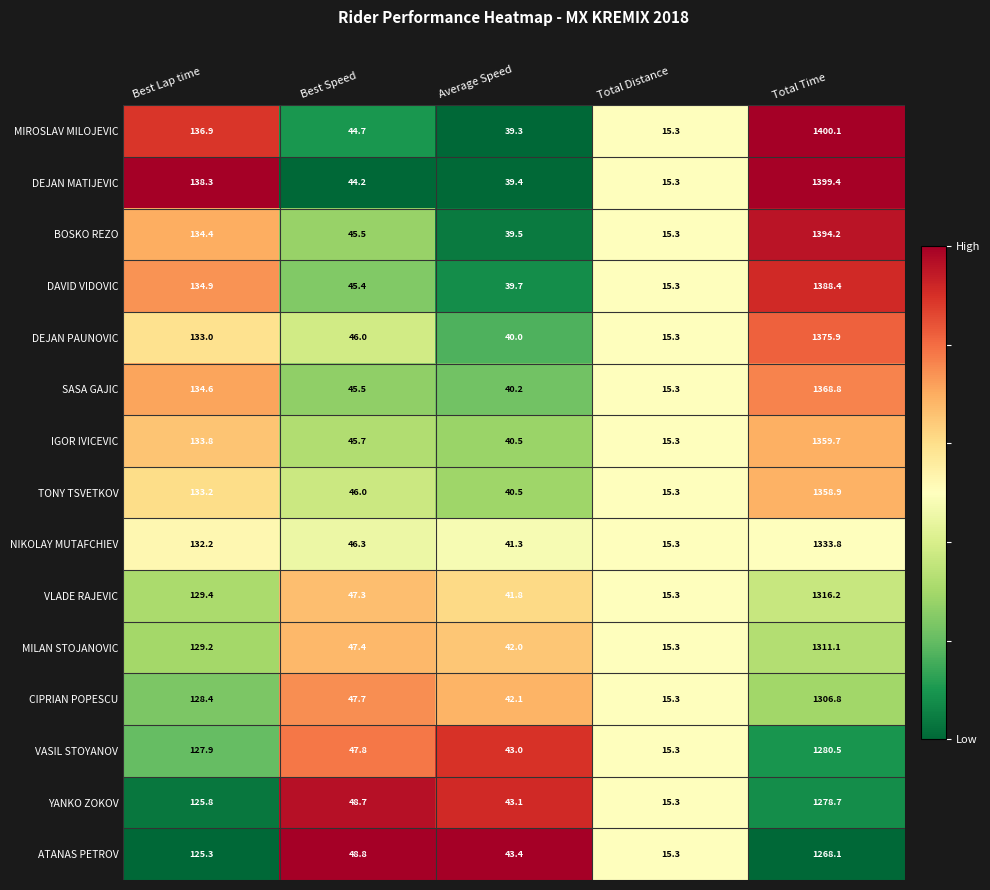

What is the difference between the maximum and minimum values in the DEJAN PAUNOVIC series?

1360.6